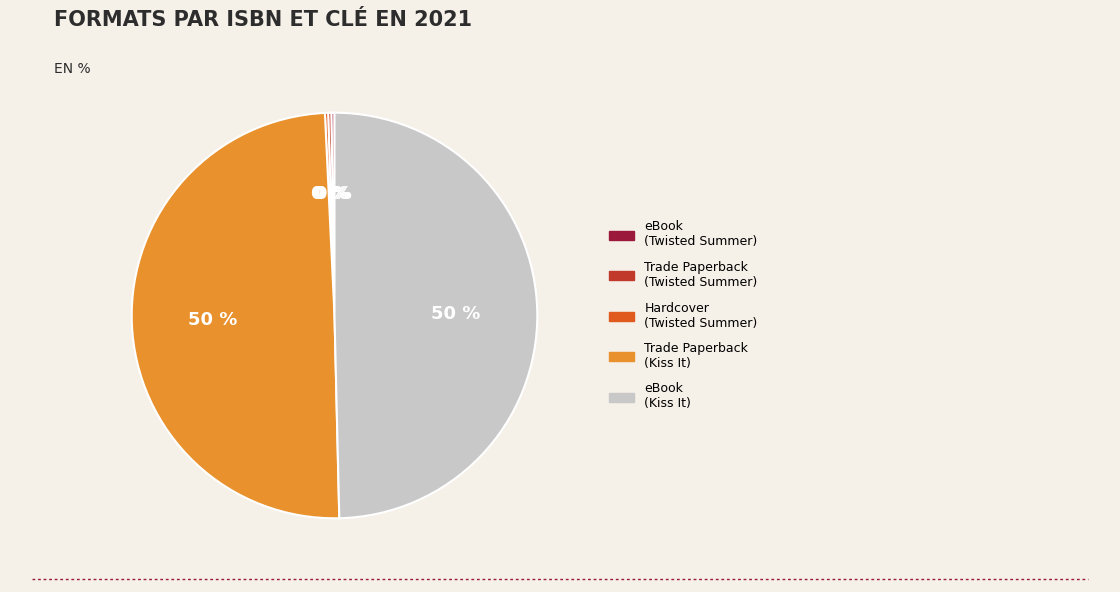

The eBook (Kiss It) slice represents 58% of the pie. True or false?

False